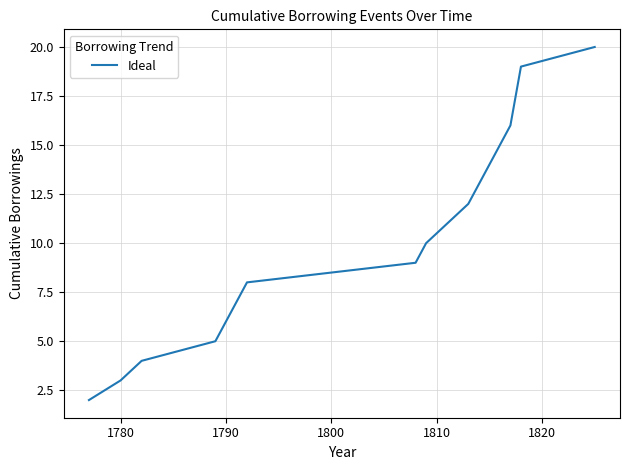

What is the minimum value shown in the chart?

2